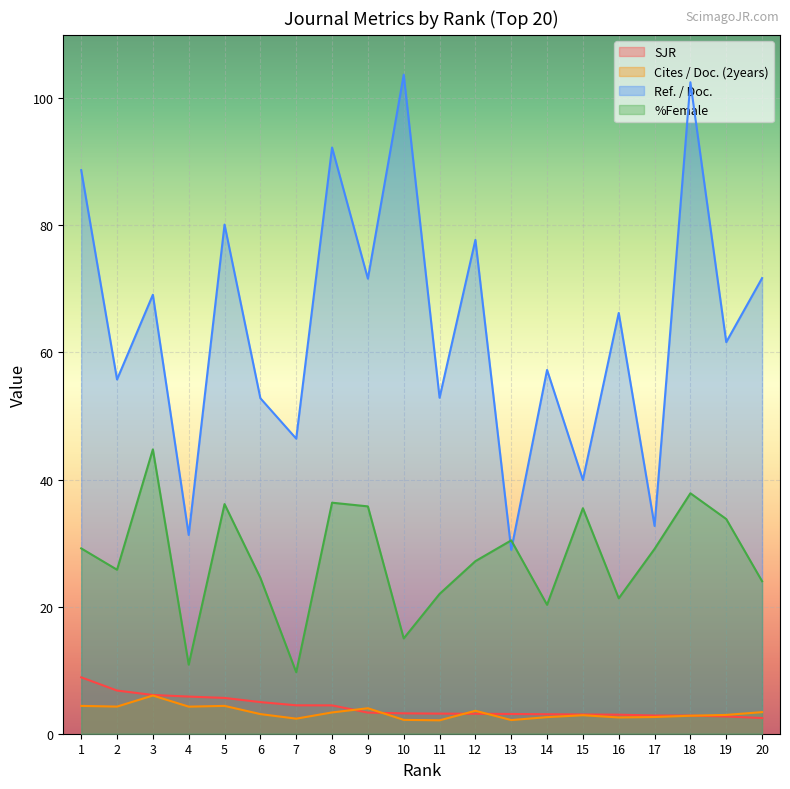

What is the average value of the SJR series?

4.2